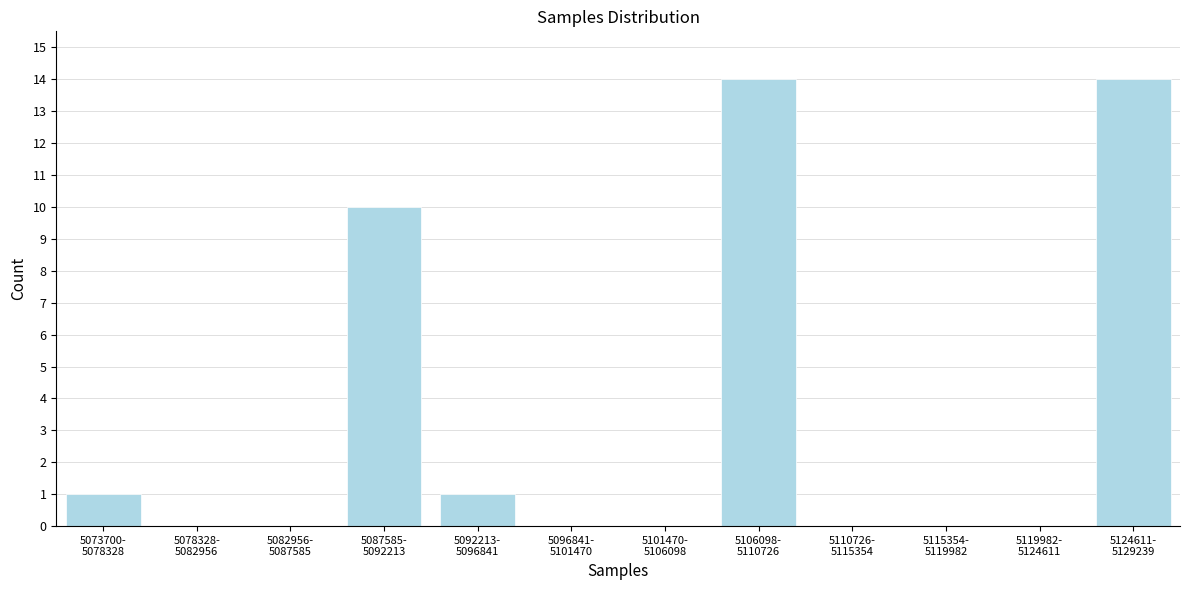

What is the sum of all values?

40